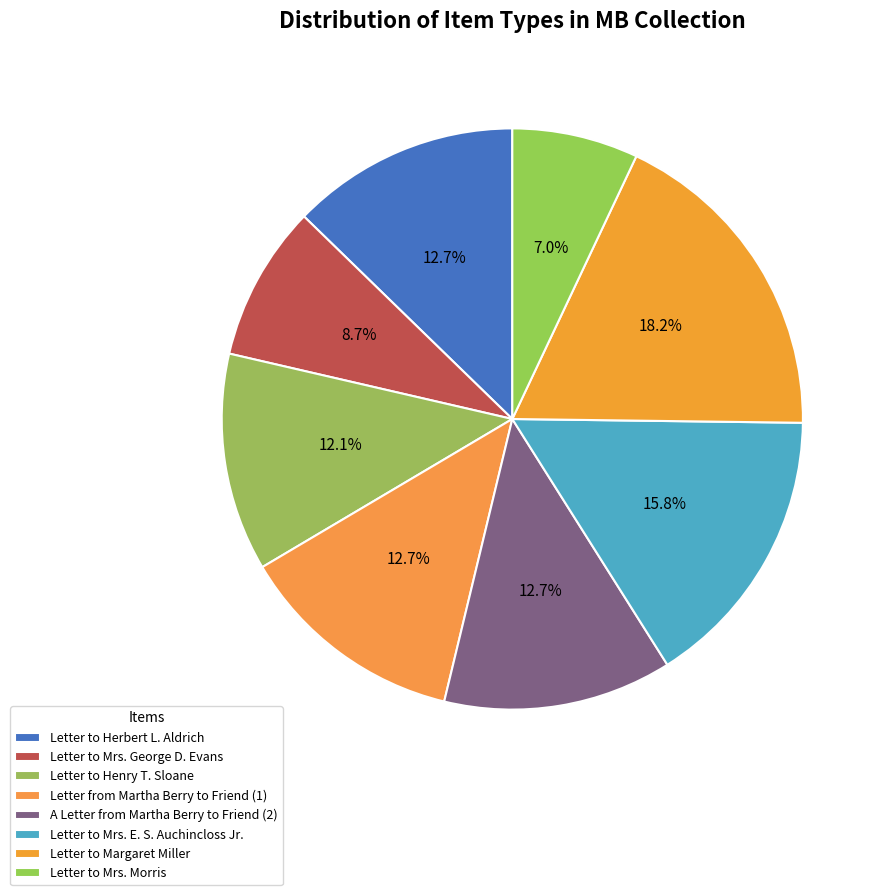

Is it true that Letter to Mrs. E. S. Auchincloss Jr. is 16% of the pie?

True